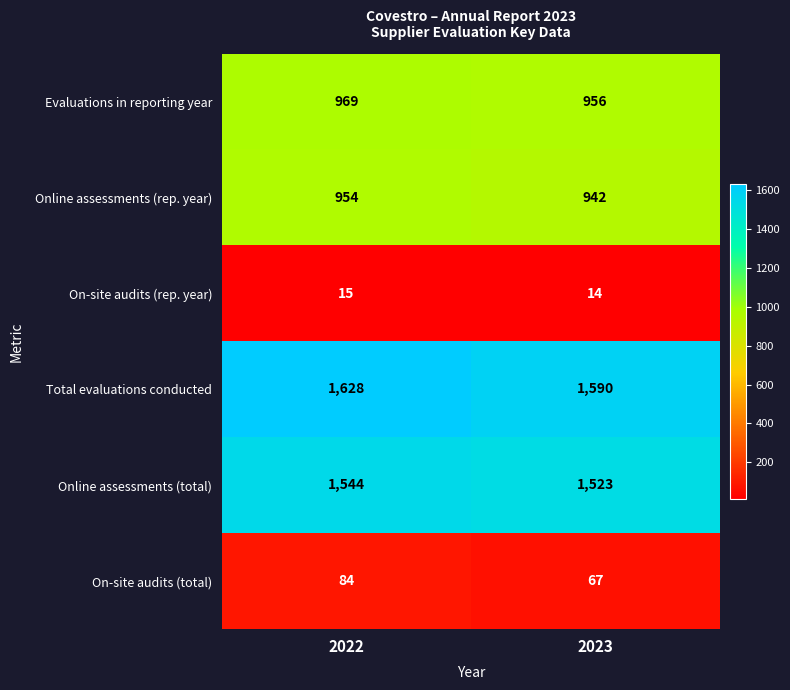

Count the number of data series in this chart.

6